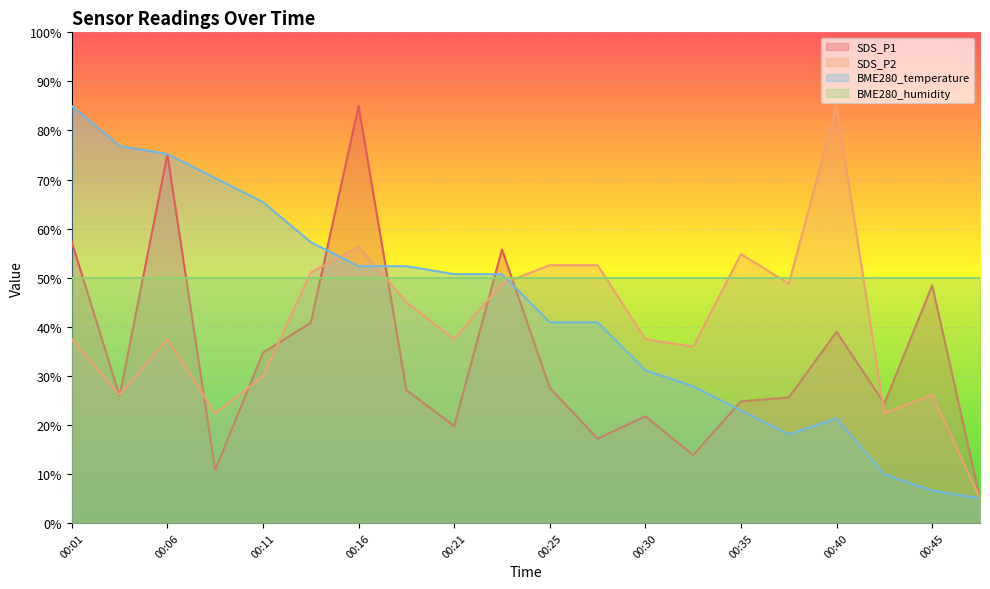

What is the approximate value of BME280_temperature at 00:11?

65.4